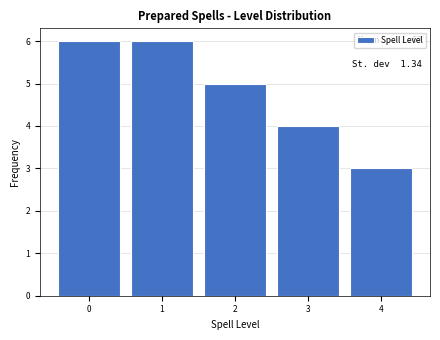

Reading left to right, list all the values displayed in this chart.

0=6	1=6	2=5	3=4	4=3